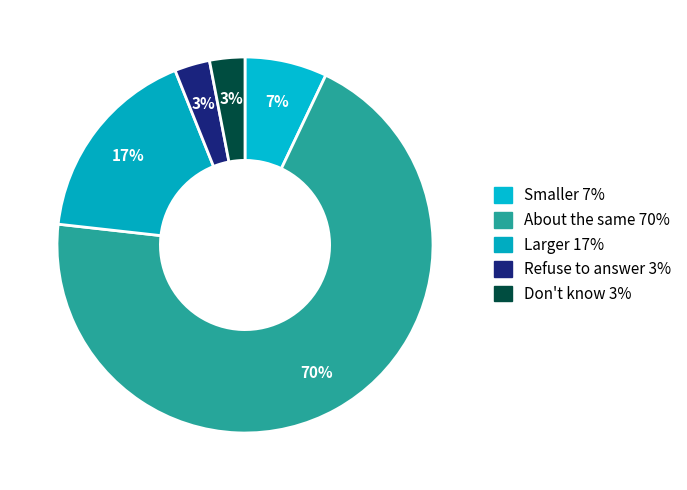

What percentage is the Larger slice, to the nearest percent?

17%